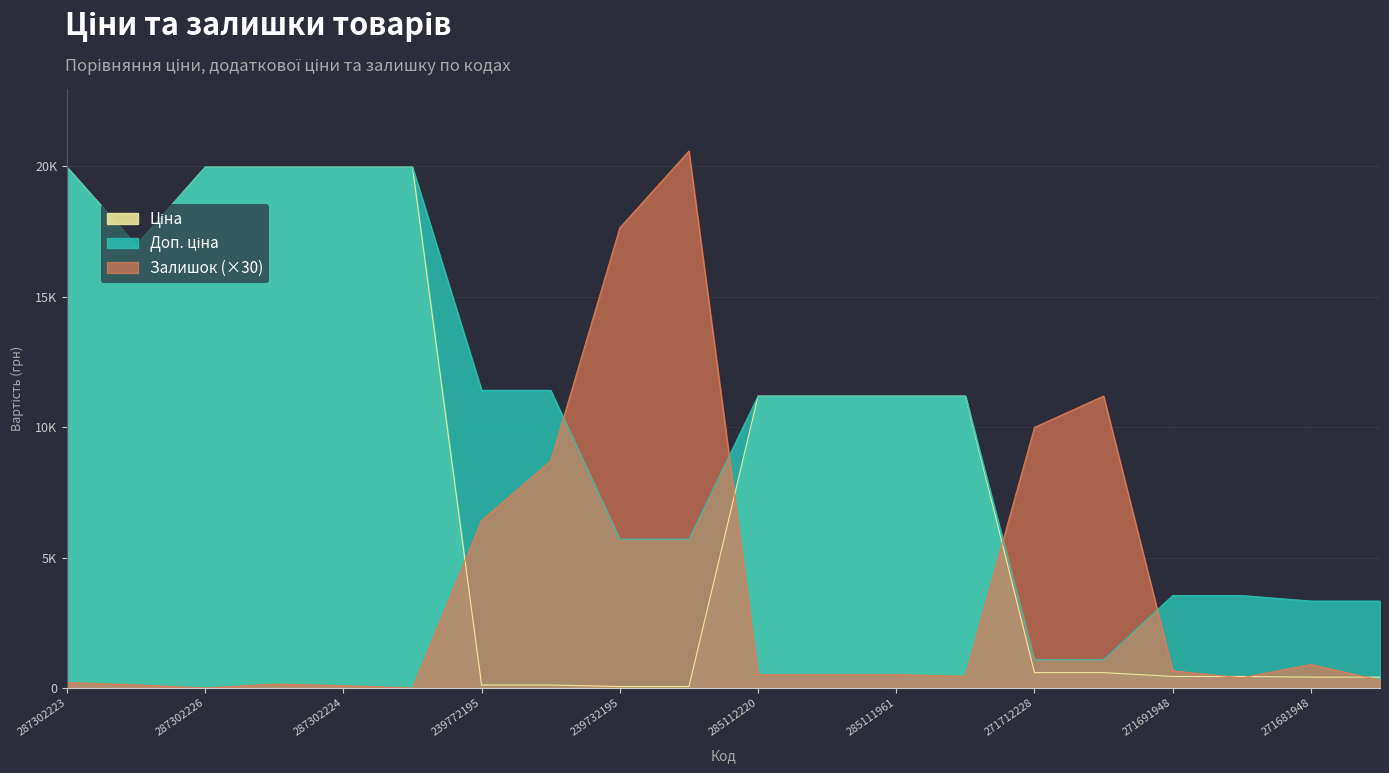

Where does the Ціна series first go above 11188?

287302223